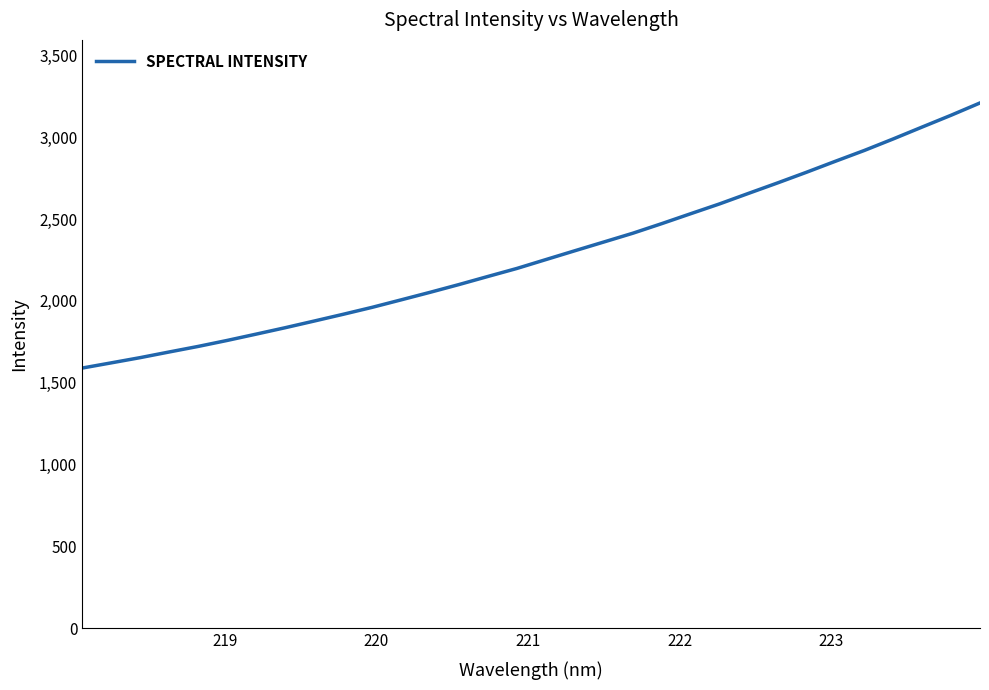

What is the smallest value displayed?

1590.0